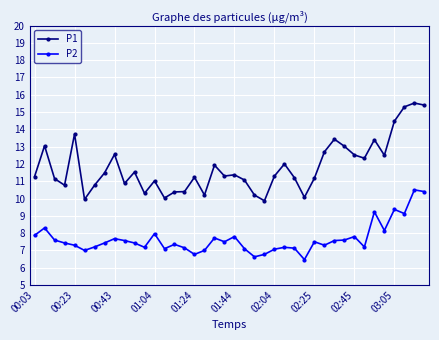

True or false: P1 has more than 1 points higher than both neighbors.

True